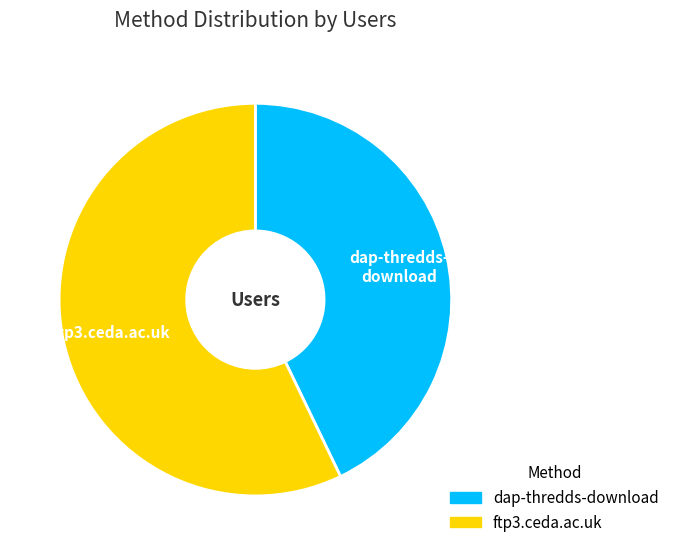

Rank the categories by value from lowest to highest.

dap-thredds-download, ftp3.ceda.ac.uk